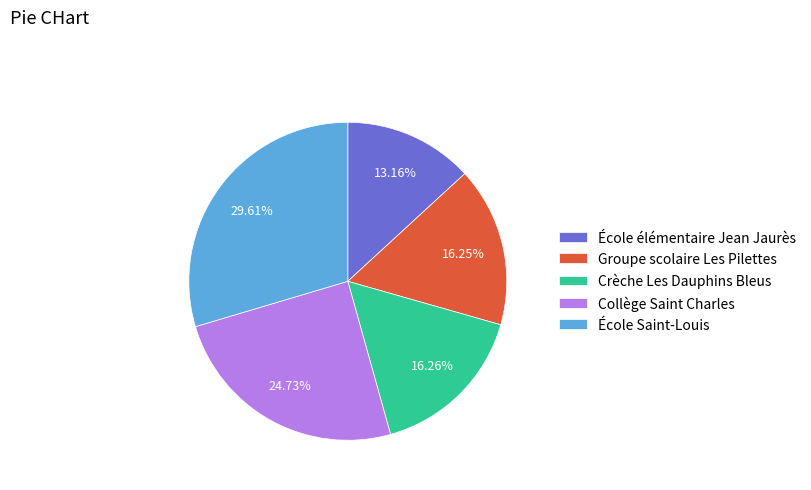

What is the ratio of the value at Collège Saint Charles to the value at École Saint-Louis?

0.8